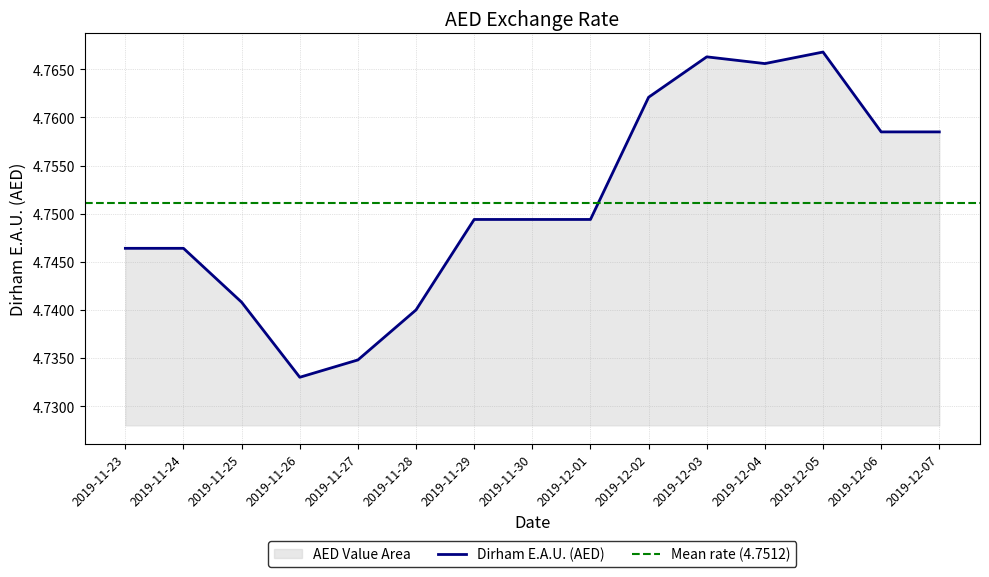

List the labels in order of value, largest first.

2019-12-05, 2019-12-03, 2019-12-04, 2019-12-02, 2019-12-06, 2019-12-07, 2019-11-29, 2019-11-30, 2019-12-01, 2019-11-23, 2019-11-24, 2019-11-25, 2019-11-28, 2019-11-27, 2019-11-26